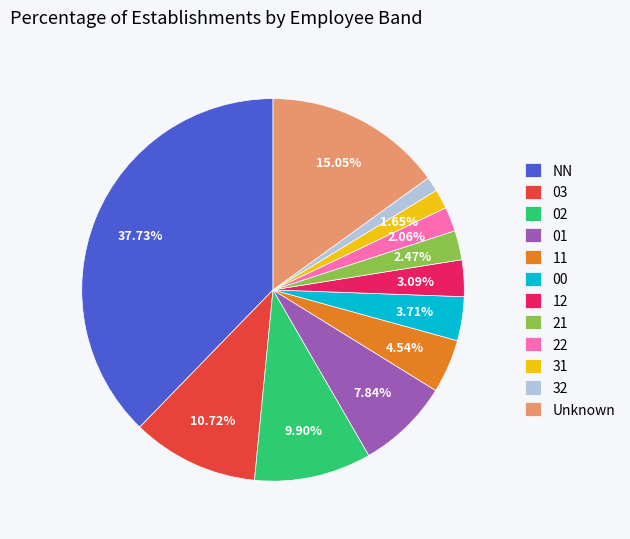

To the nearest percent, what is the combined percentage of 12 and 32?

4%